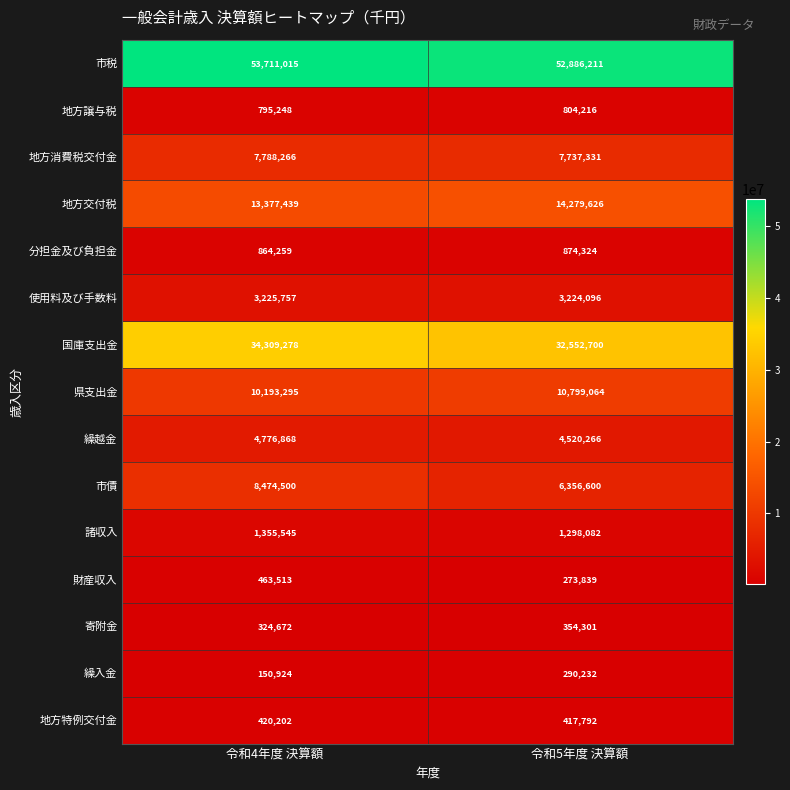

At which category is the sum across all series the highest?

令和4年度 決算額